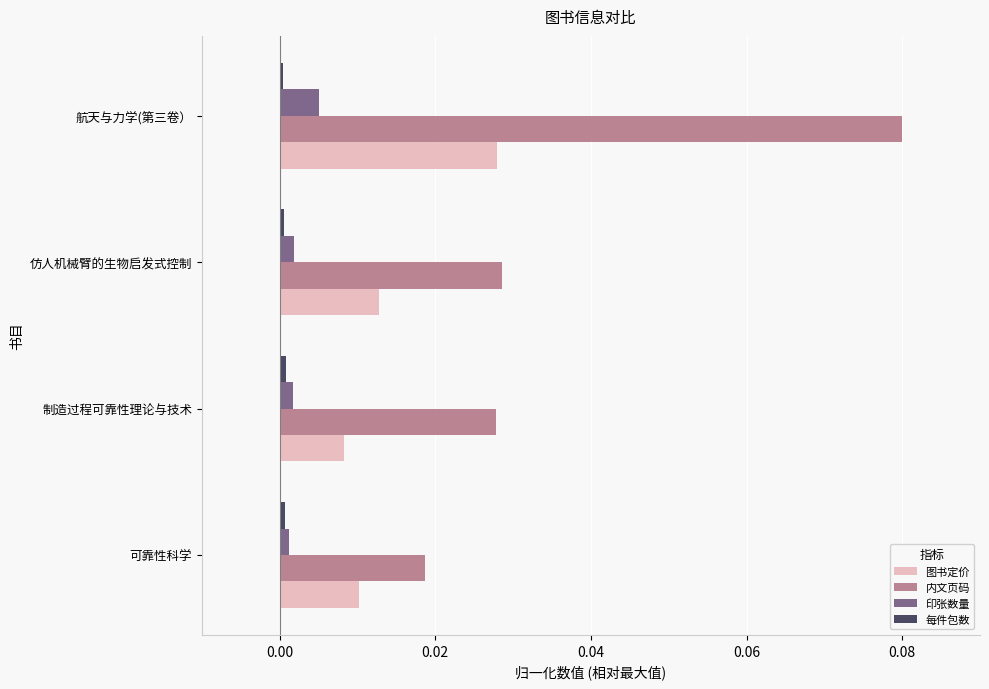

Is it true that 内文页码 equals 0.0 at 制造过程可靠性理论与技术?

True